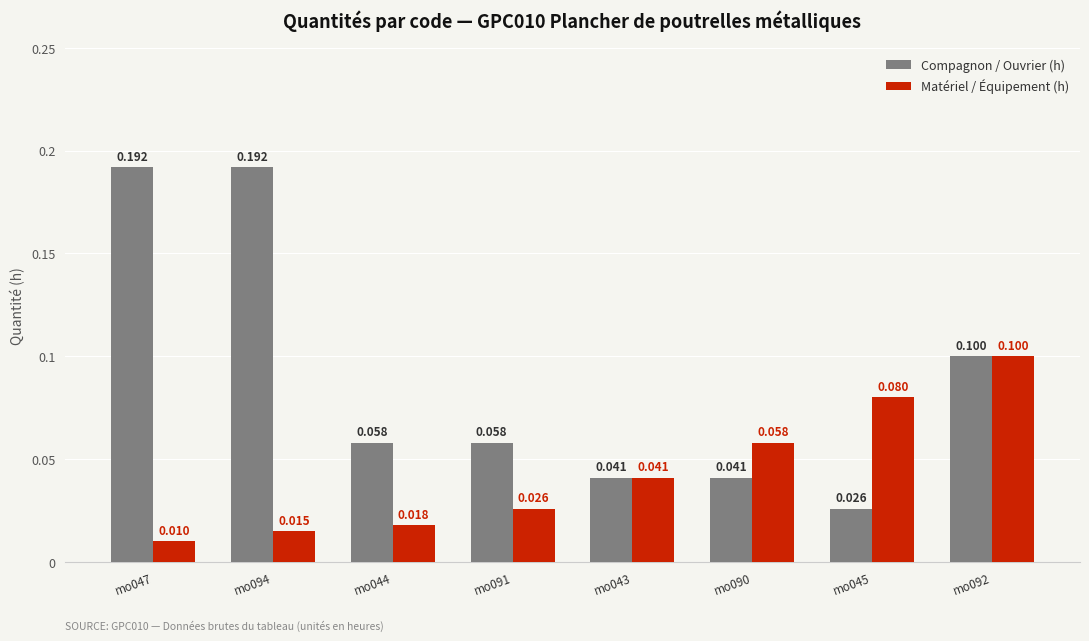

Which series has the largest total across all categories?

Compagnon / Ouvrier (h)